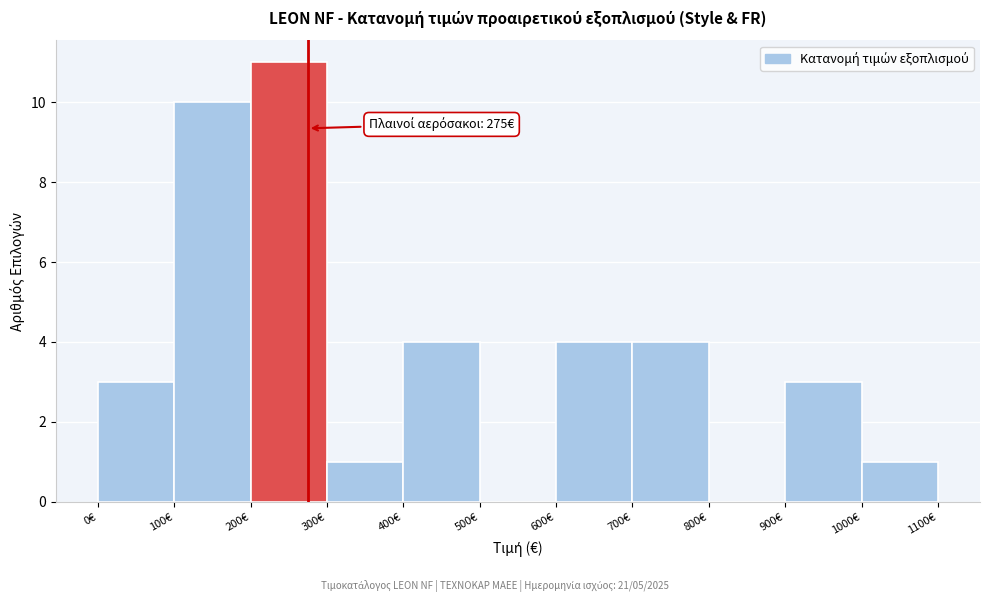

Which range on the x-axis has the tallest bar?

200 to 300